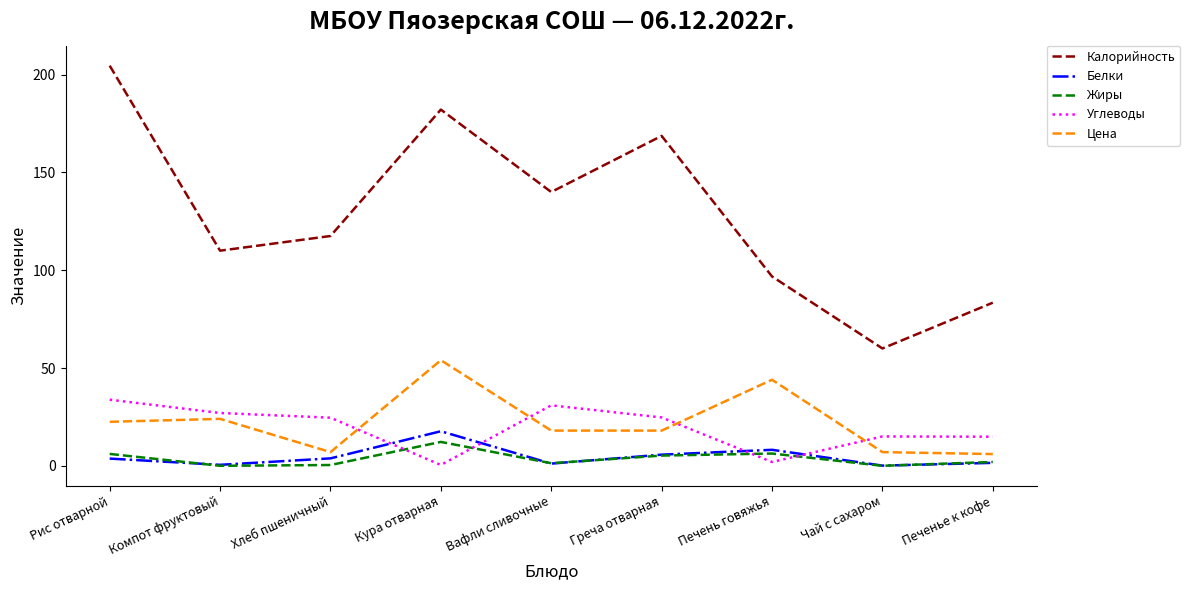

The Углеводы series shows 53.1 at Рис отварной. True or false?

False